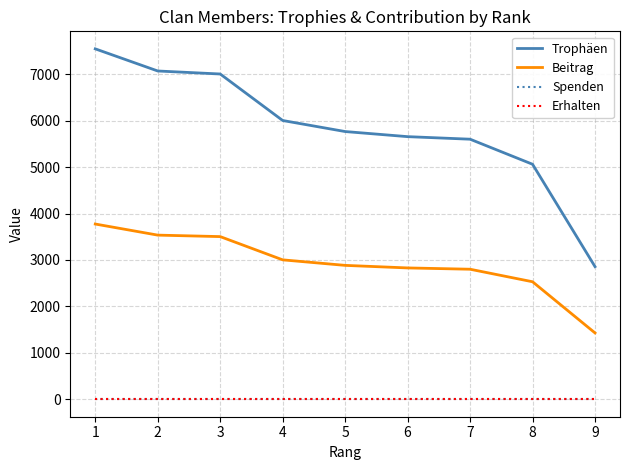

Is this an area chart (filled region under the line)?

No